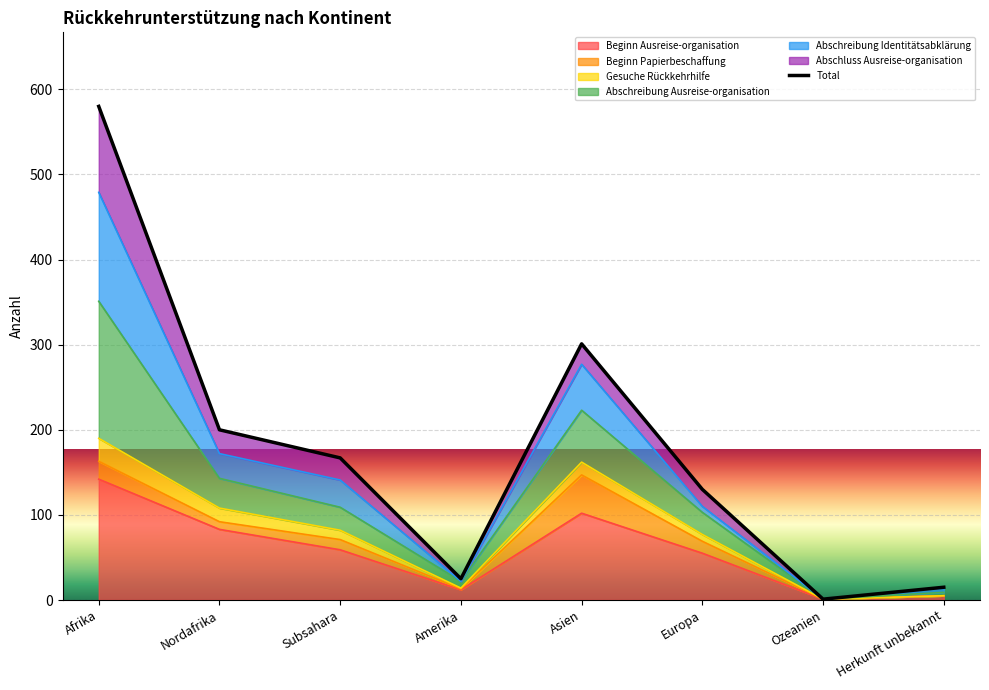

What is the minimum value shown in the chart?

1